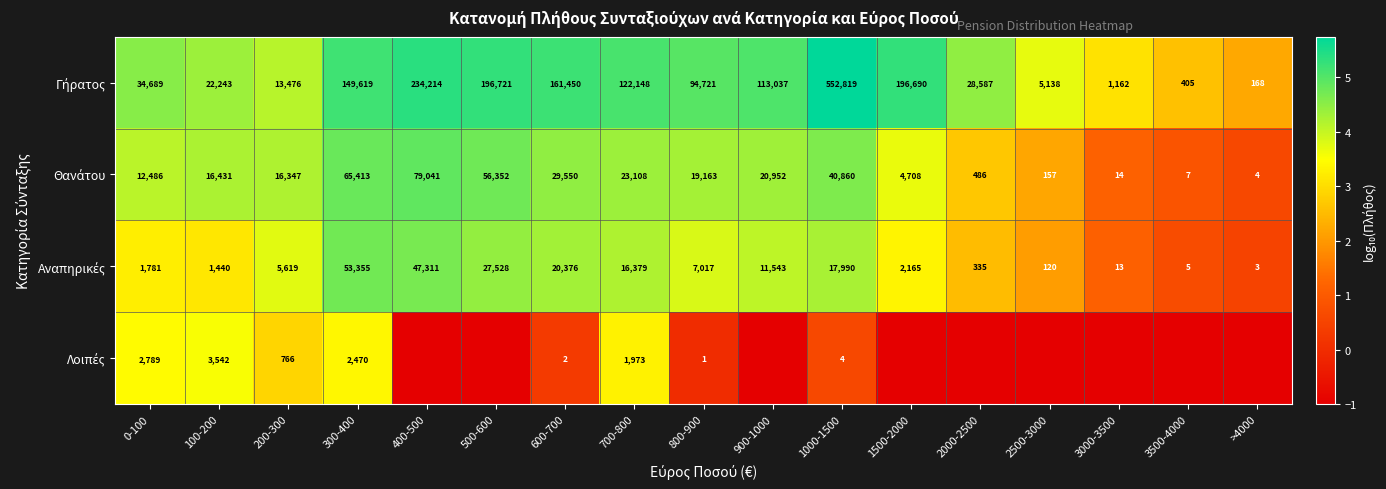

Is the value of Αναπηρικές at >4000 greater than the value of Λοιπές at 3500-4000?

Yes